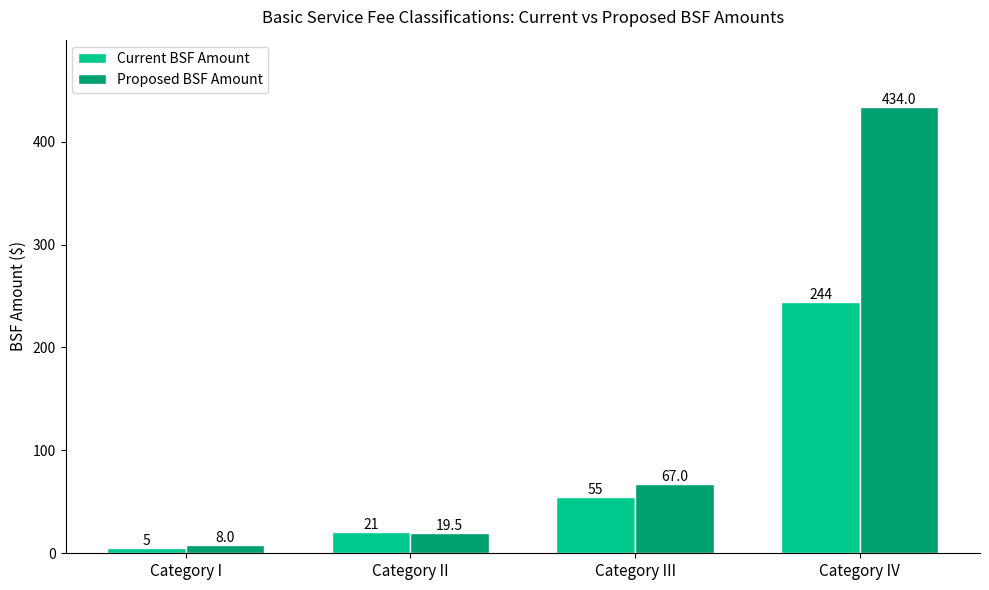

What is the smallest value displayed?

5.0